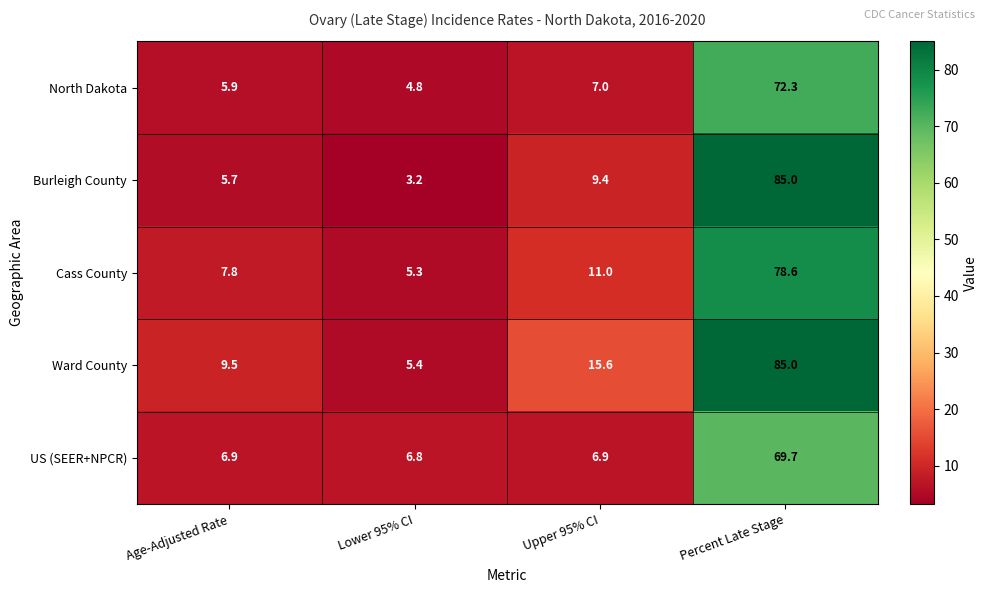

At which category is the sum across all series the highest?

Percent Late Stage